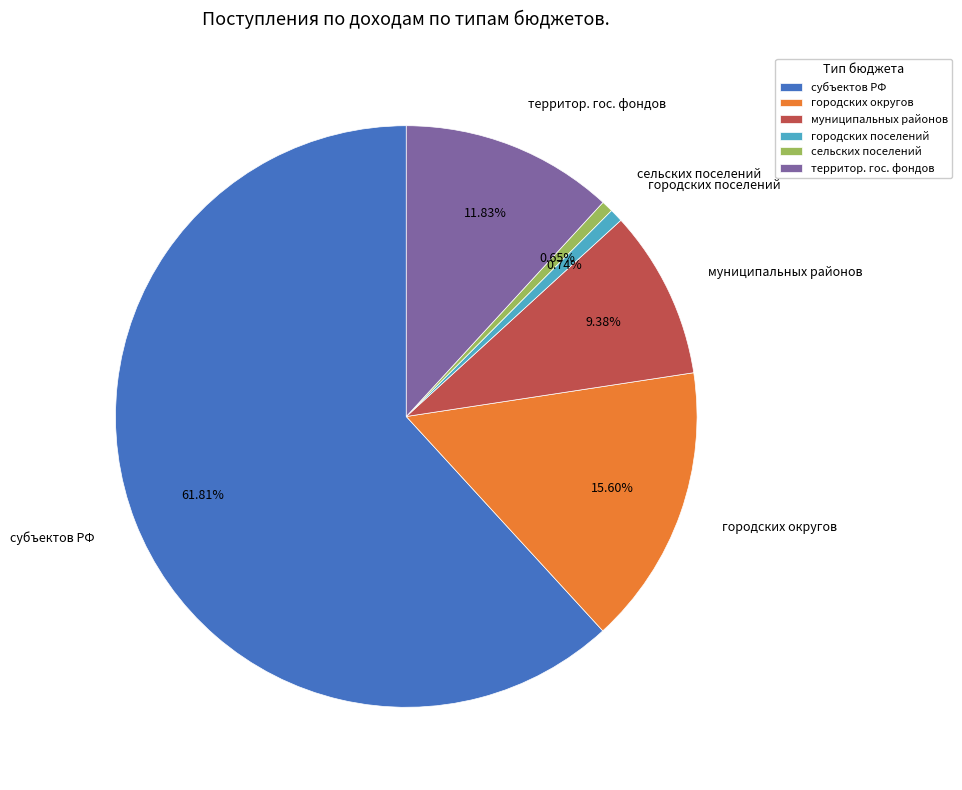

Count the number of slices in the pie.

6